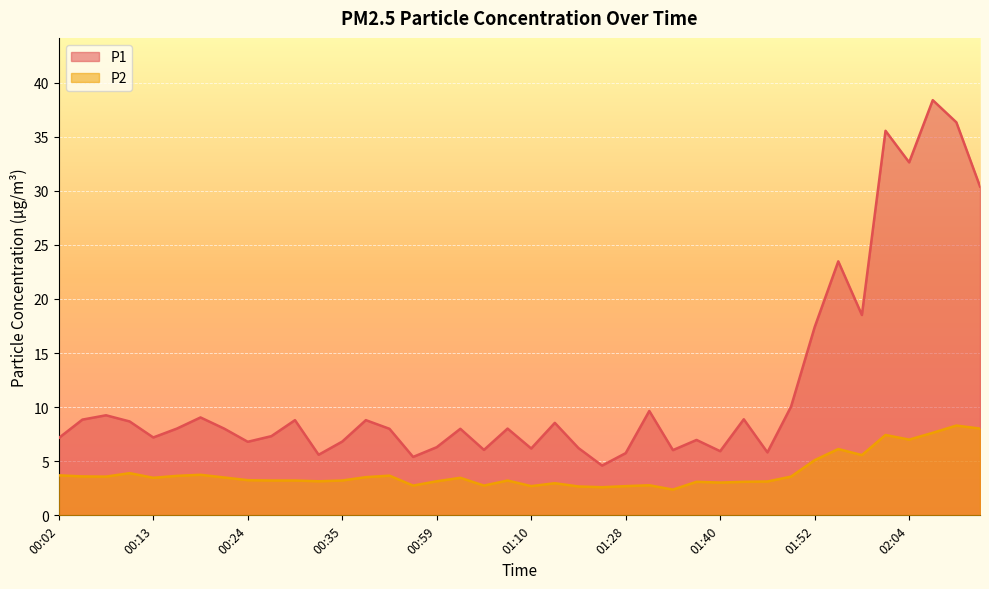

Rank the categories by P1 value from highest to lowest.

02:06, 02:09, 02:01, 02:04, 02:12, 01:55, 01:58, 01:52, 01:49, 01:31, 00:08, 00:19, 01:43, 00:05, 00:30, 00:38, 00:10, 01:14, 00:16, 00:22, 01:07, 00:41, 01:02, 00:27, 00:13, 00:02, 01:37, 00:35, 00:24, 00:59, 01:16, 01:10, 01:05, 01:34, 01:40, 01:46, 01:28, 00:33, 00:53, 01:19